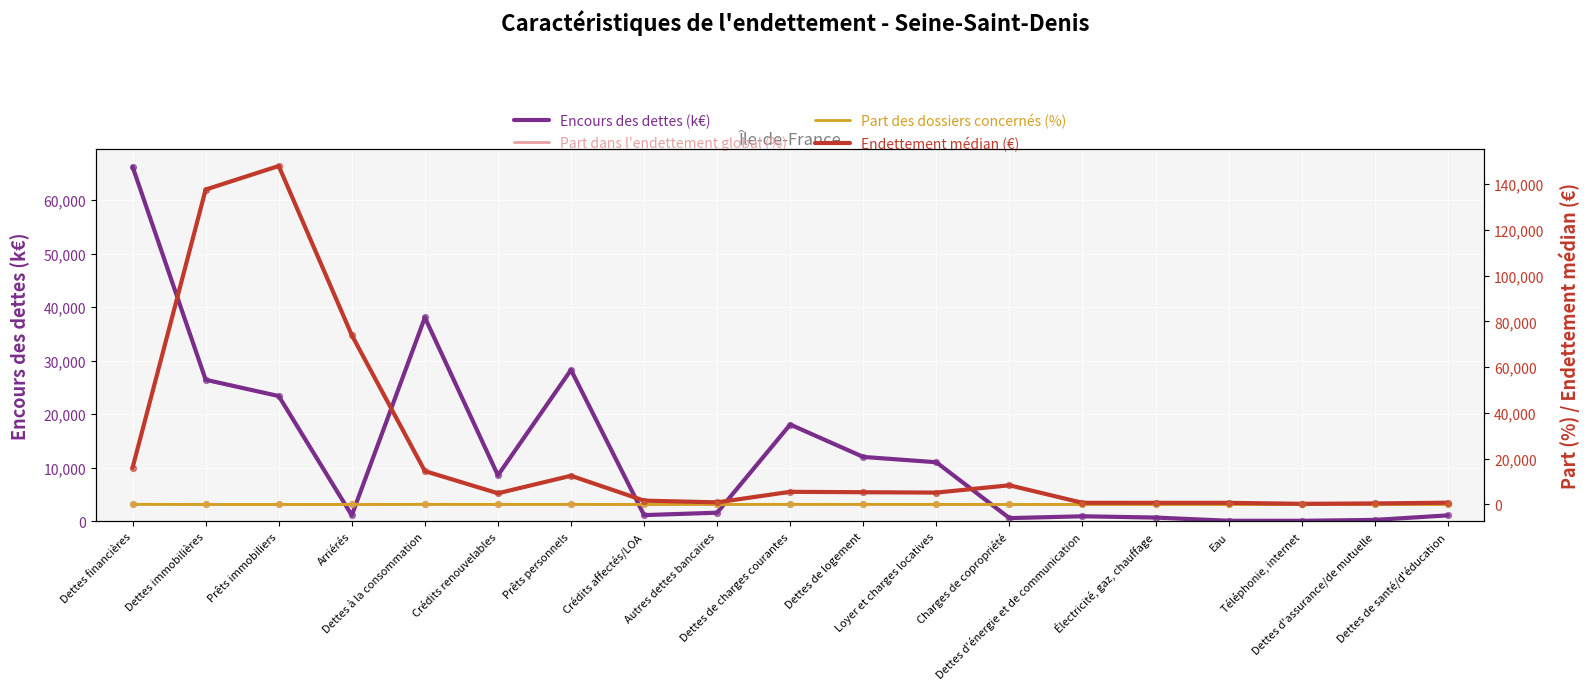

What is the total value across all series at Crédits renouvelables?

13562.2